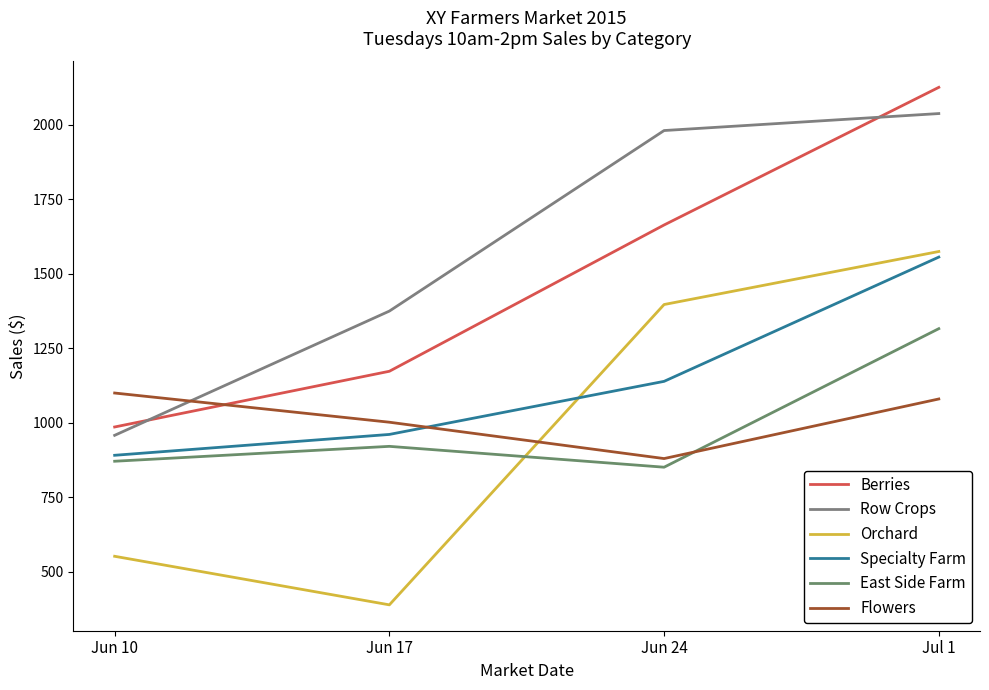

What is the sum of all Row Crops values?

6352.0